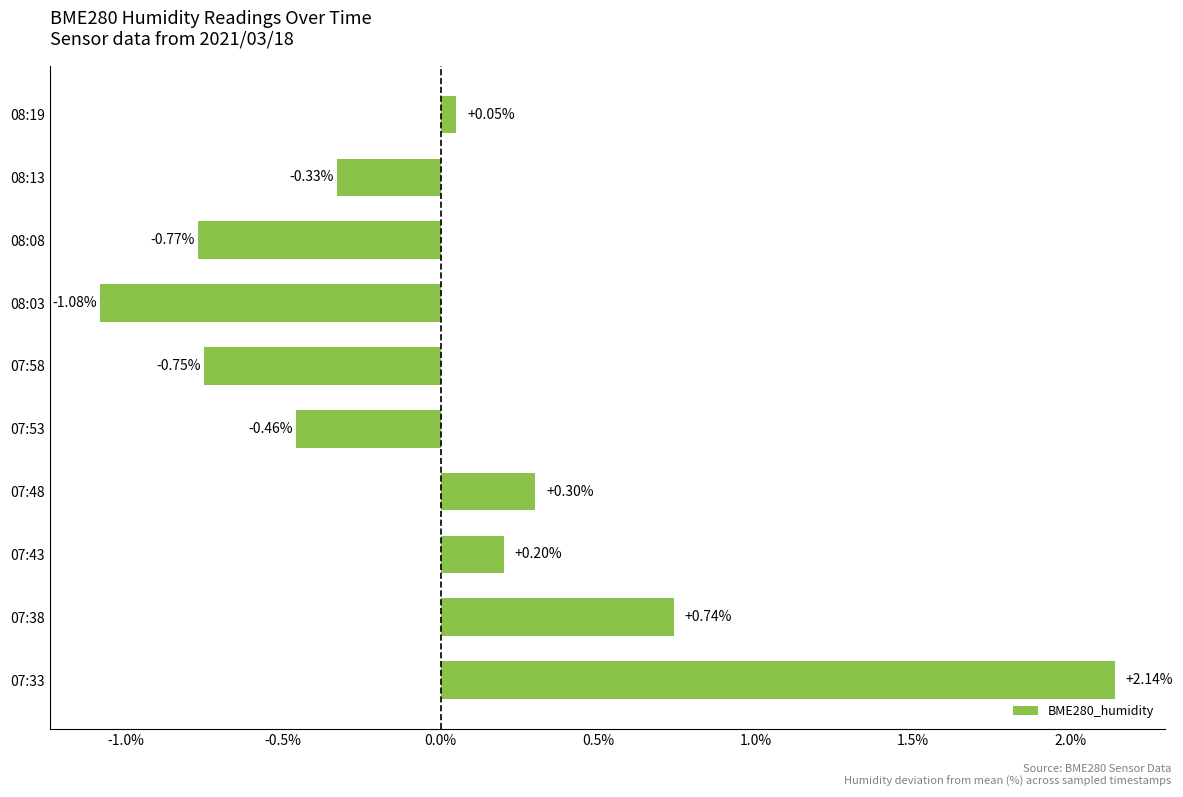

What is the difference between the maximum and minimum values?

3.2